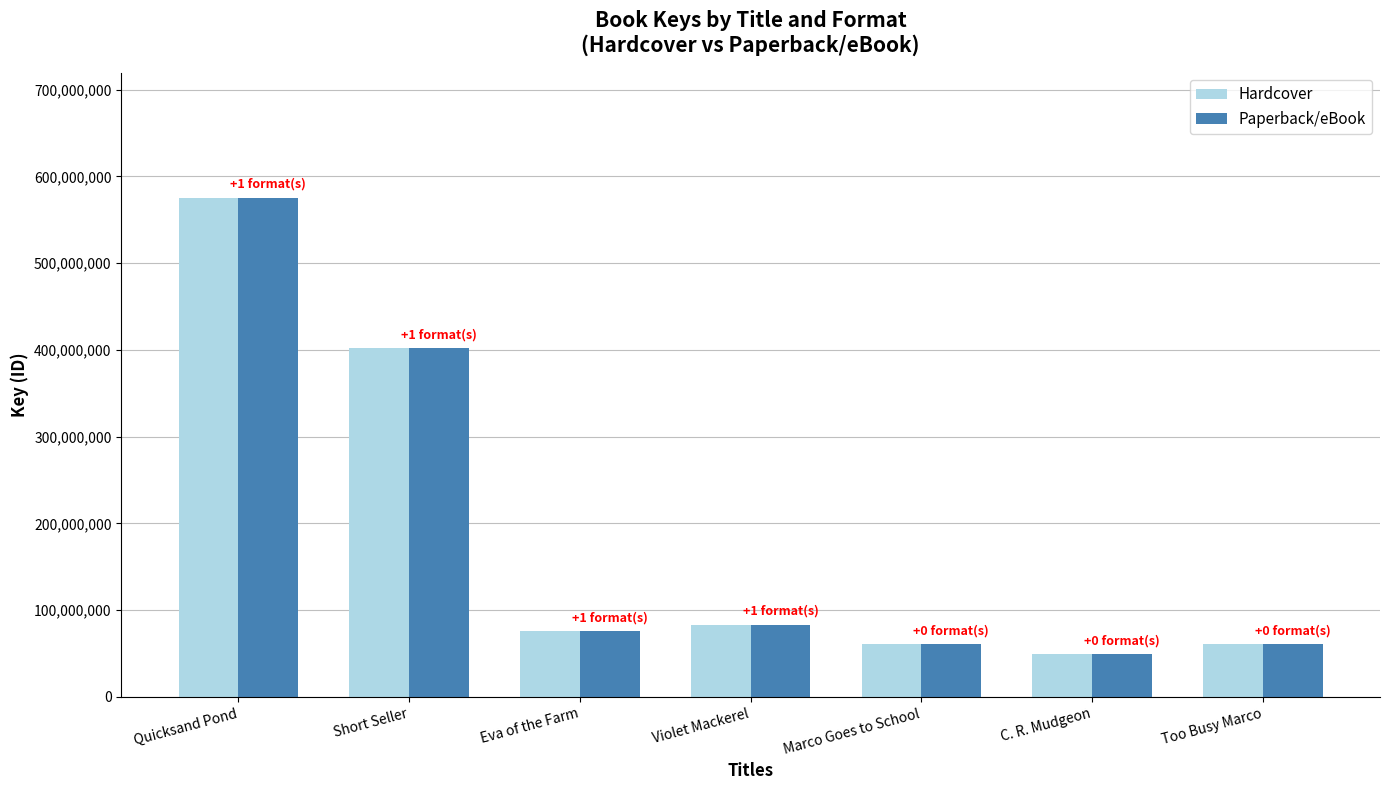

What is the difference between the second highest and minimum values in the Paperback/eBook series?

352739809